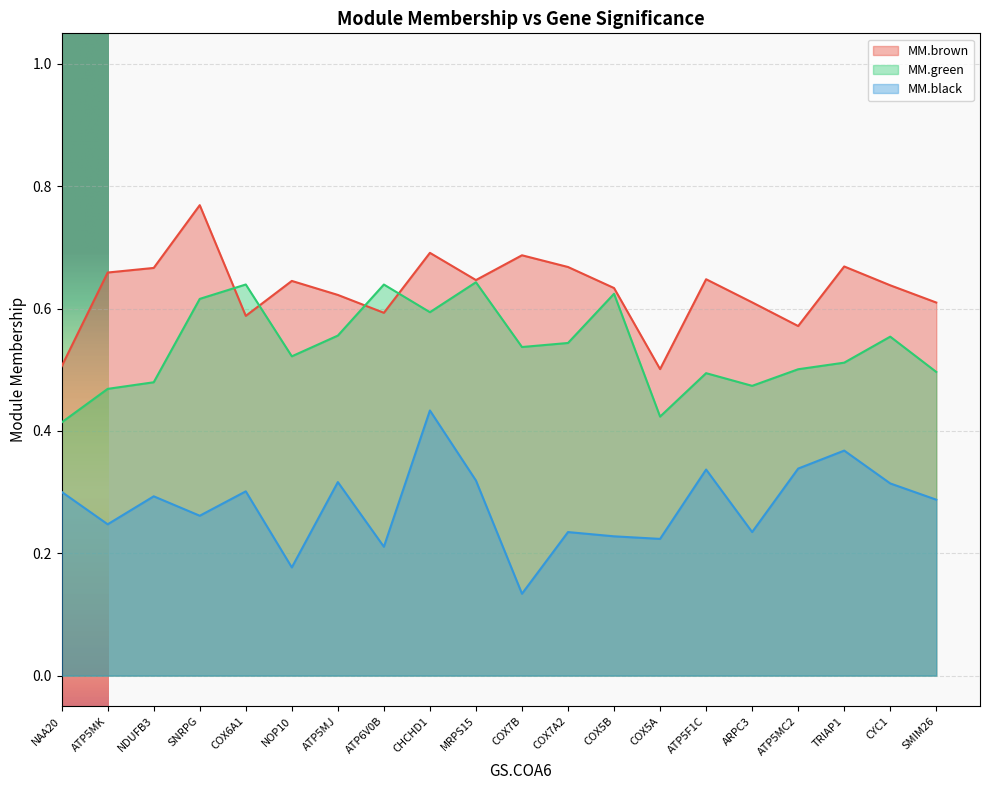

What are all the series names shown in the legend?

MM.brown, MM.green, MM.black